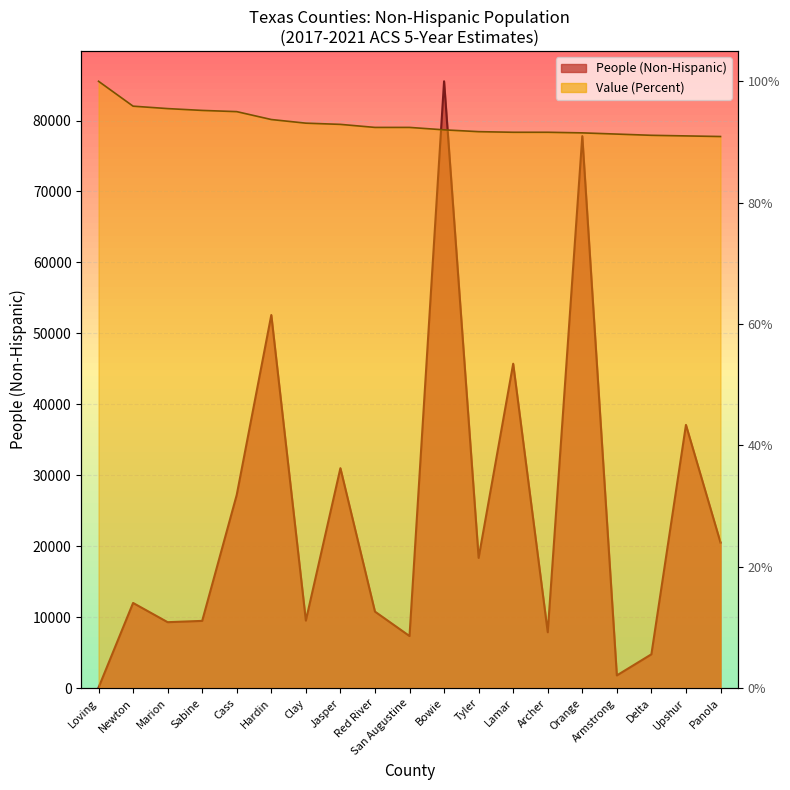

What is the difference between the maximum and minimum values in the People (Non-Hispanic) series?

85445.0